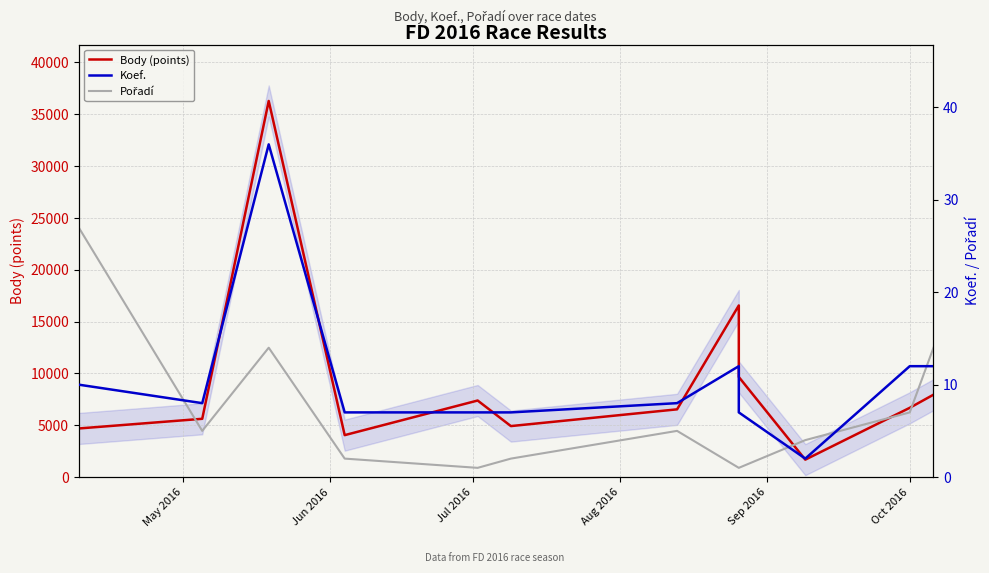

What is the minimum value for Pořadí?

1